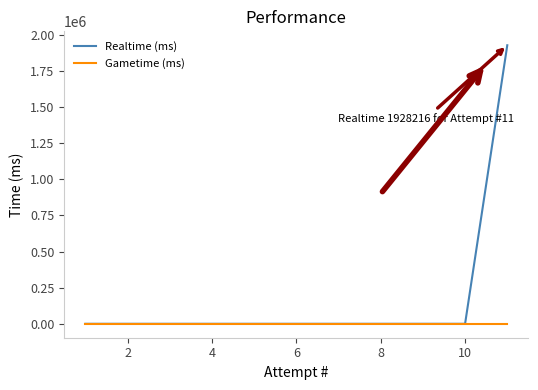

What are all the series names shown in the legend?

Realtime (ms), Gametime (ms)